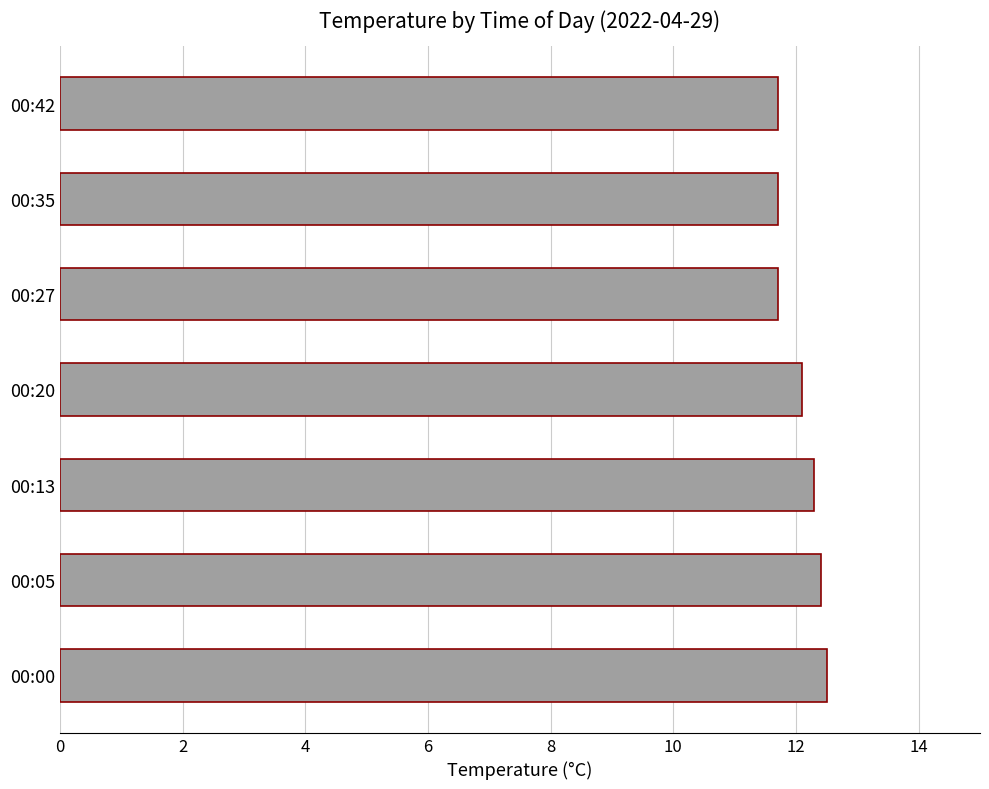

What is the difference between the maximum and minimum values?

0.8